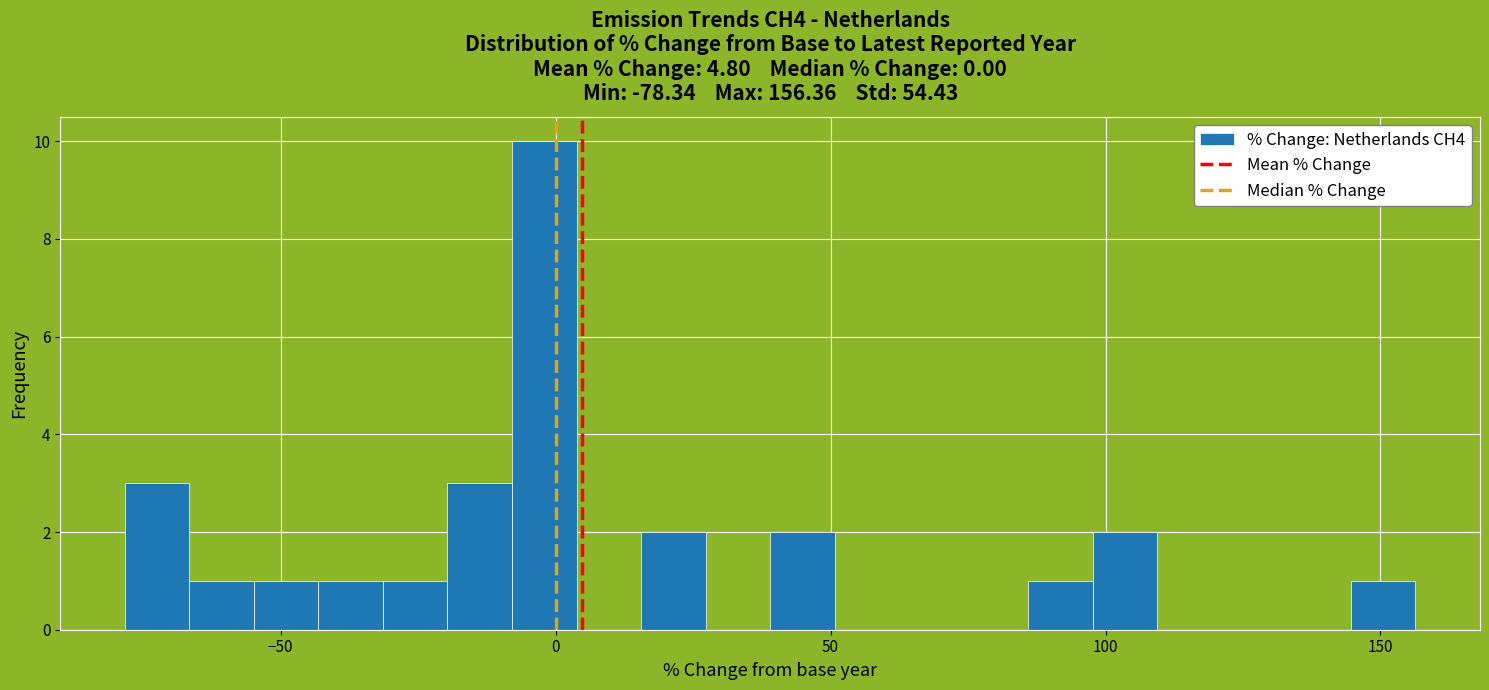

Around what value on the x-axis is the tallest bar? Give the approximate position of its centre, as read against the axis.

0